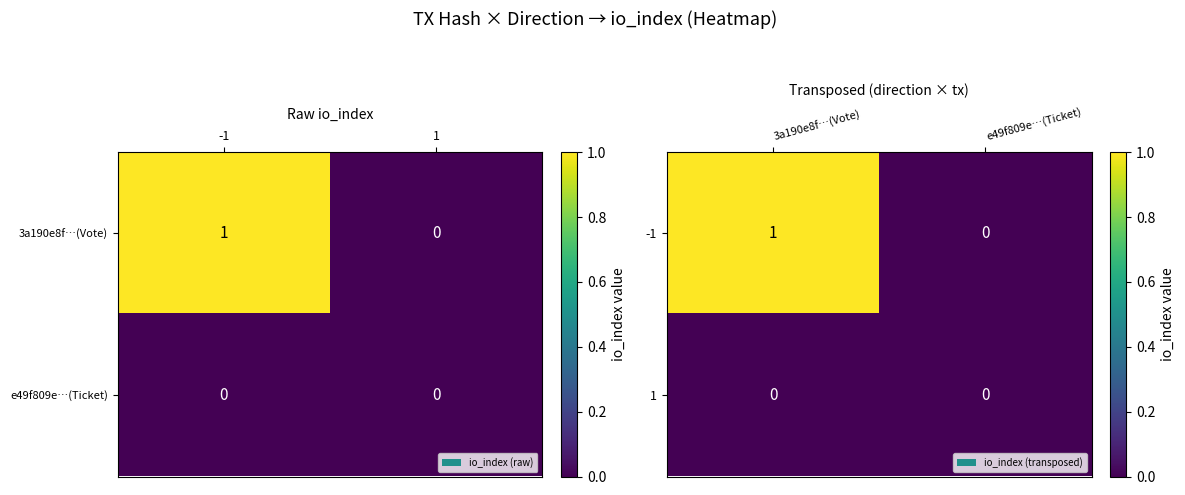

Which has a higher value, -1 or 1?

-1